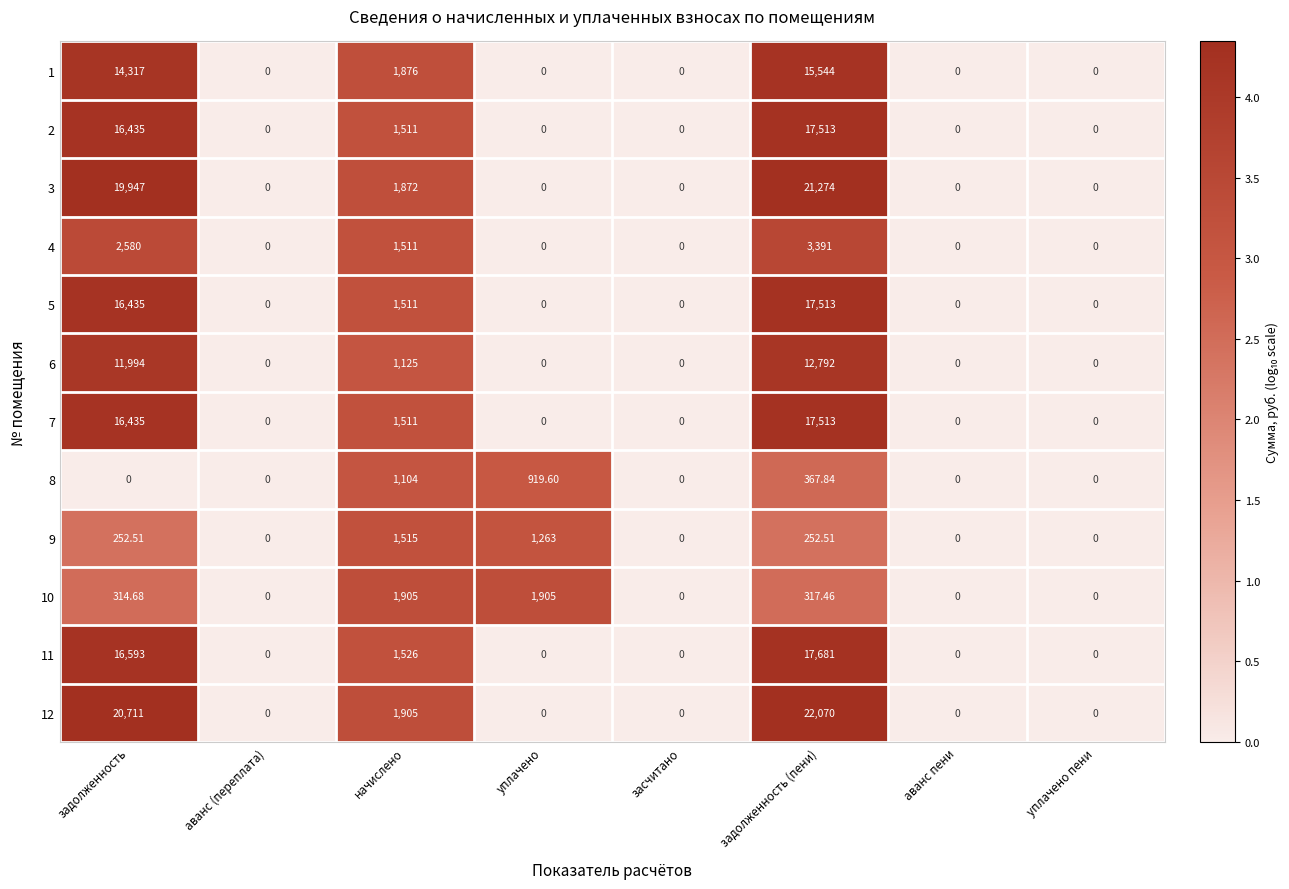

At which category is the sum across all series the highest?

задолженность (пени)